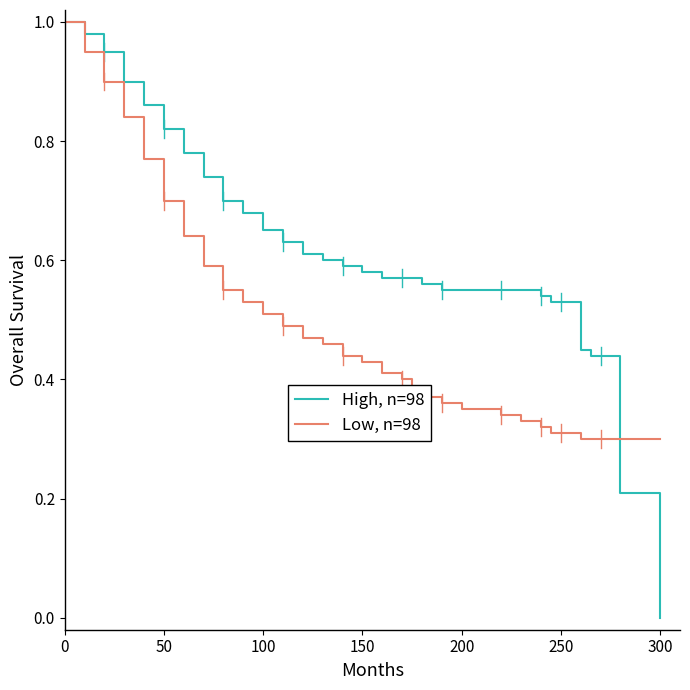

List the series in order of their overall mean, lowest first.

Low, n=98, High, n=98